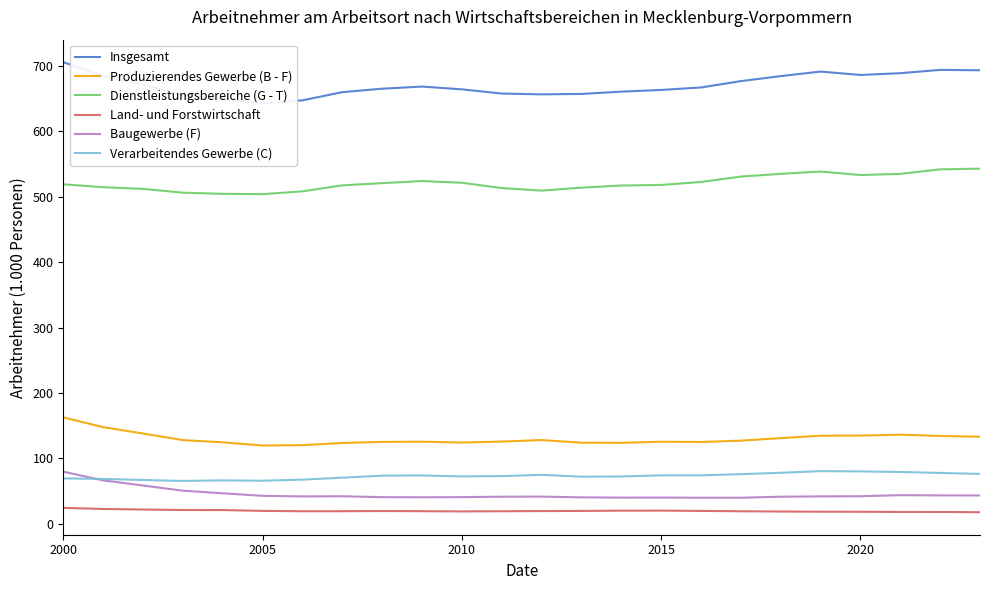

True or false: Dienstleistungsbereiche (G - T) and Baugewerbe (F) cross at least once.

False